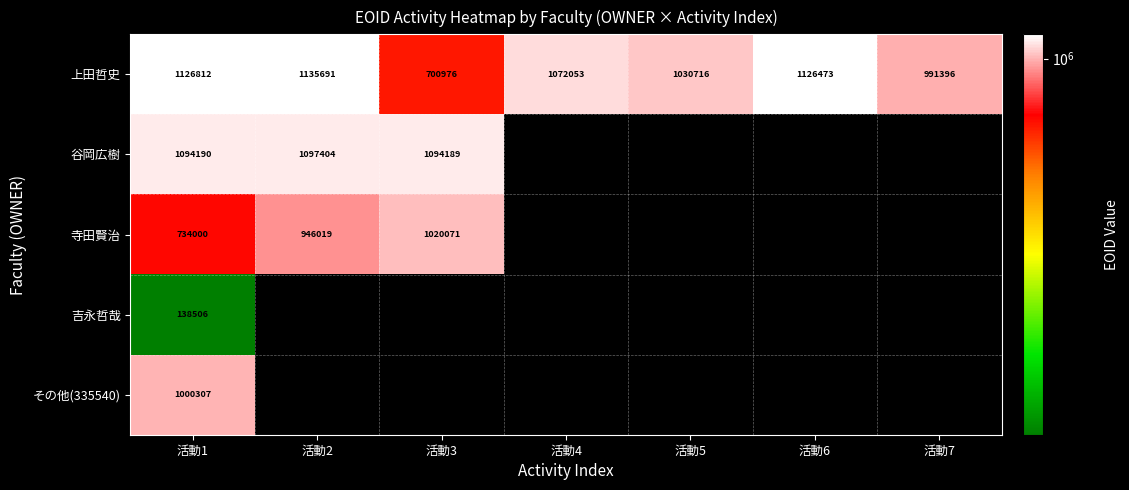

What is the maximum value for 上田哲史?

1135691